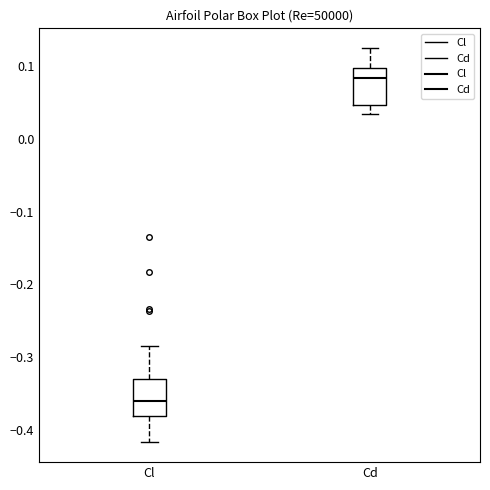

Reading left to right, read every box against the y-axis: the position of its median line, the range the box covers, and the ends of its whiskers. The values are not printed on the chart, so give them approximately, as read against the axis.

Cl: median -0.36, box -0.38 to -0.33, whiskers -0.42 to -0.28
Cd: median 0.08, box 0.05 to 0.10, whiskers 0.03 to 0.12